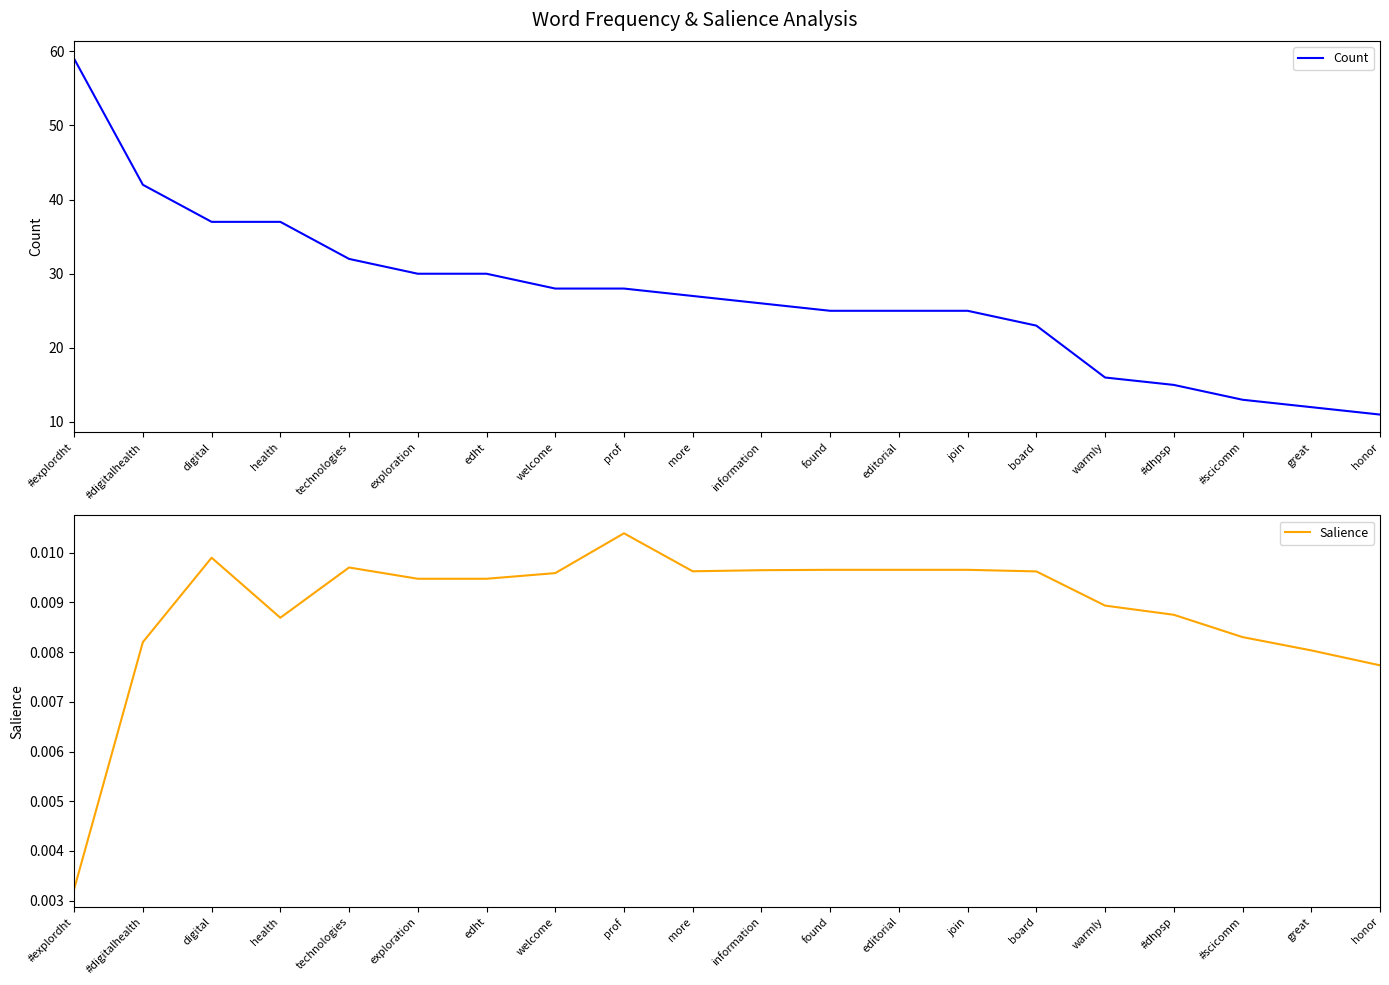

True or false: Count and Salience intersect in this chart.

False